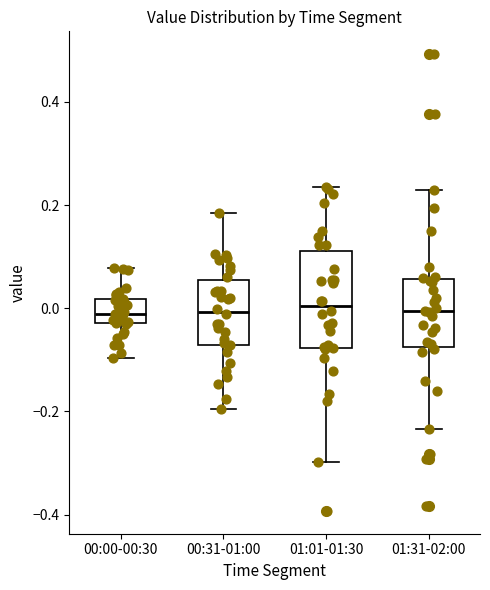

Comparing the boxes themselves (not the whiskers), which one is the tallest?

01:01-01:30